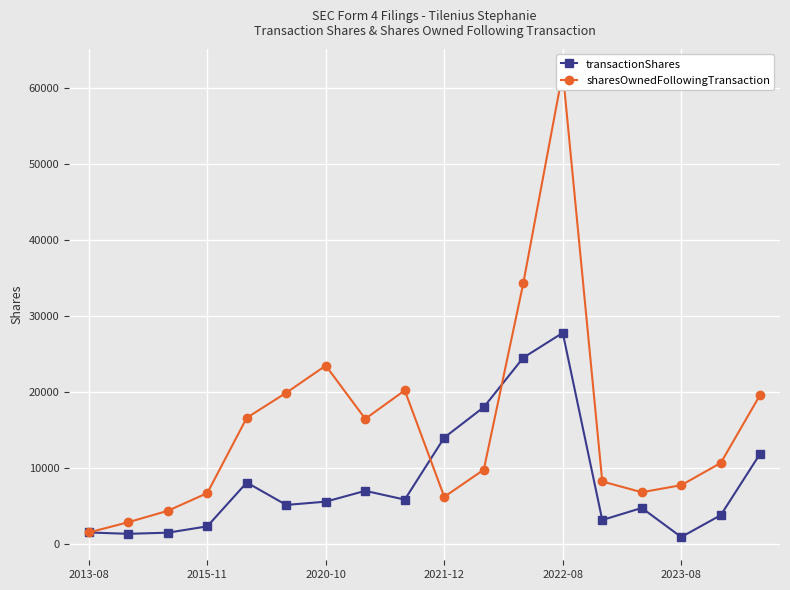

True or false: sharesOwnedFollowingTransaction and transactionShares cross at least once.

True